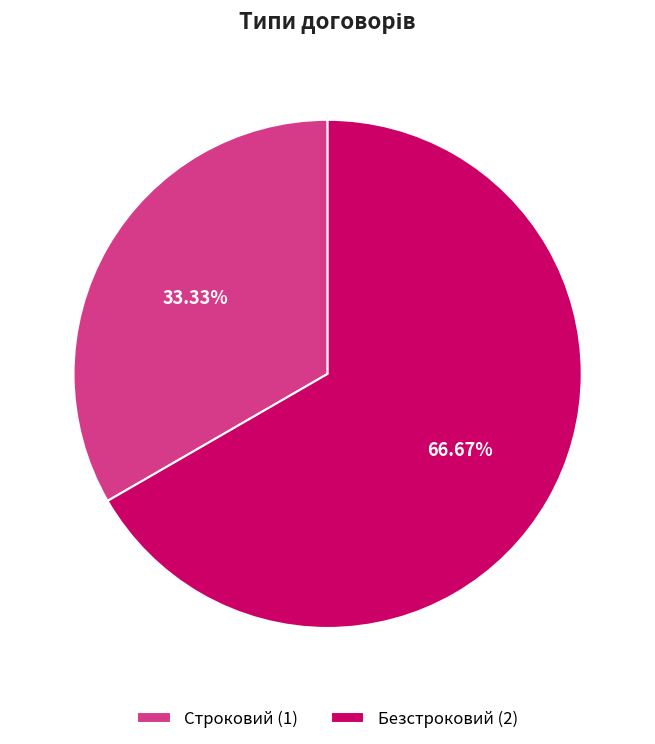

What is the ratio of the value at Строковий to the value at Безстроковий?

0.5